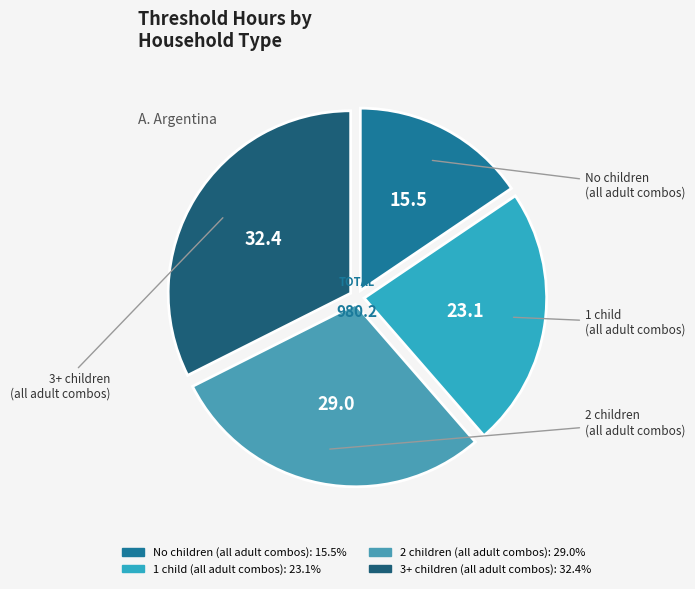

How many segments does this pie chart have?

4